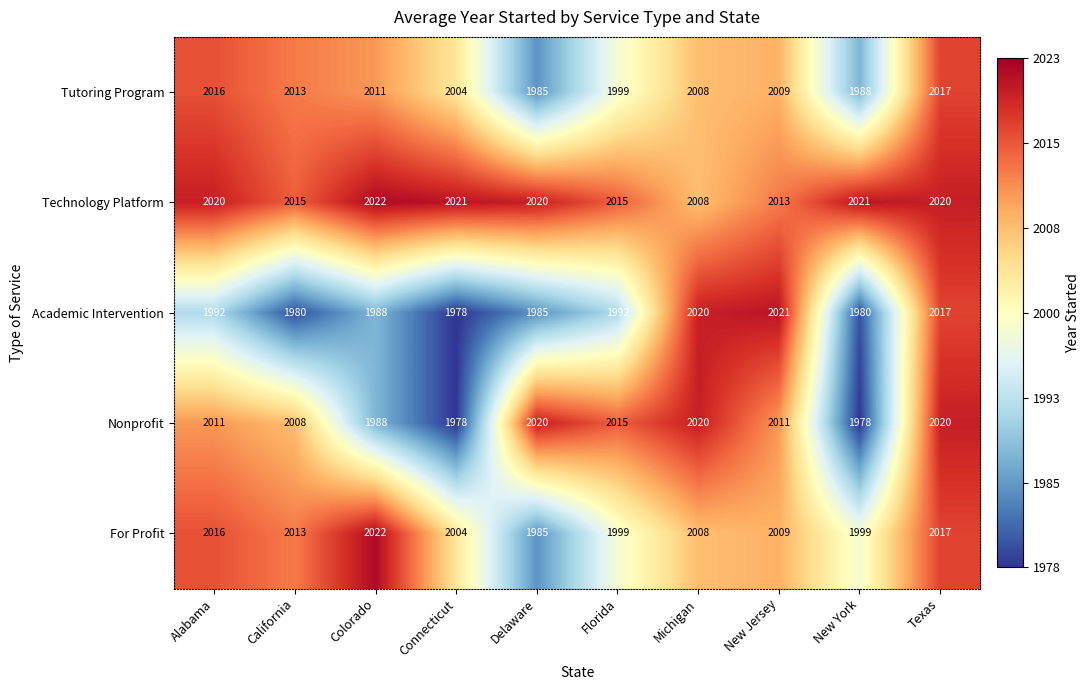

What is the sum of the Technology Platform values at New York and Texas?

4041